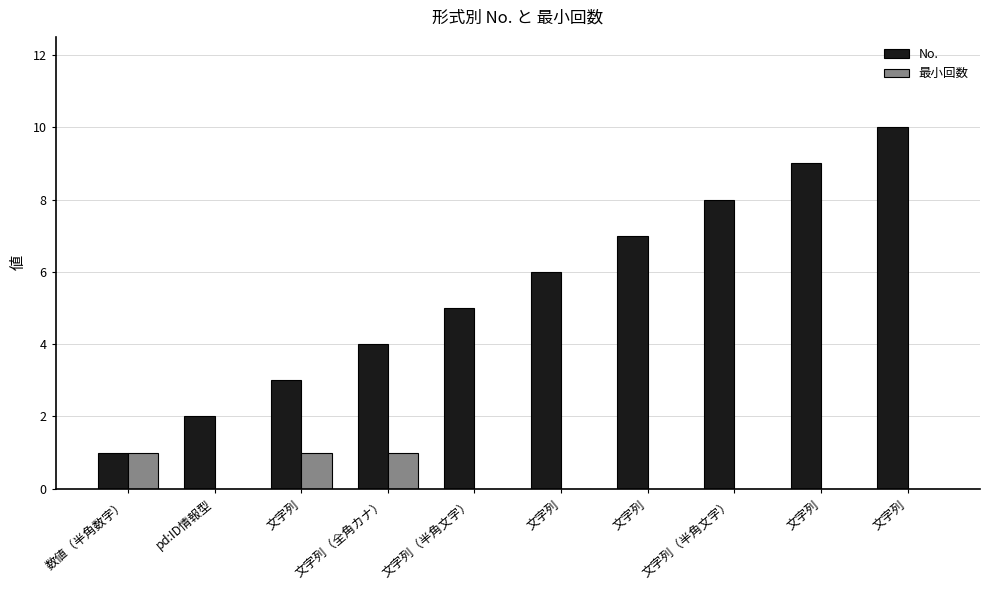

Count the number of data series in this chart.

2